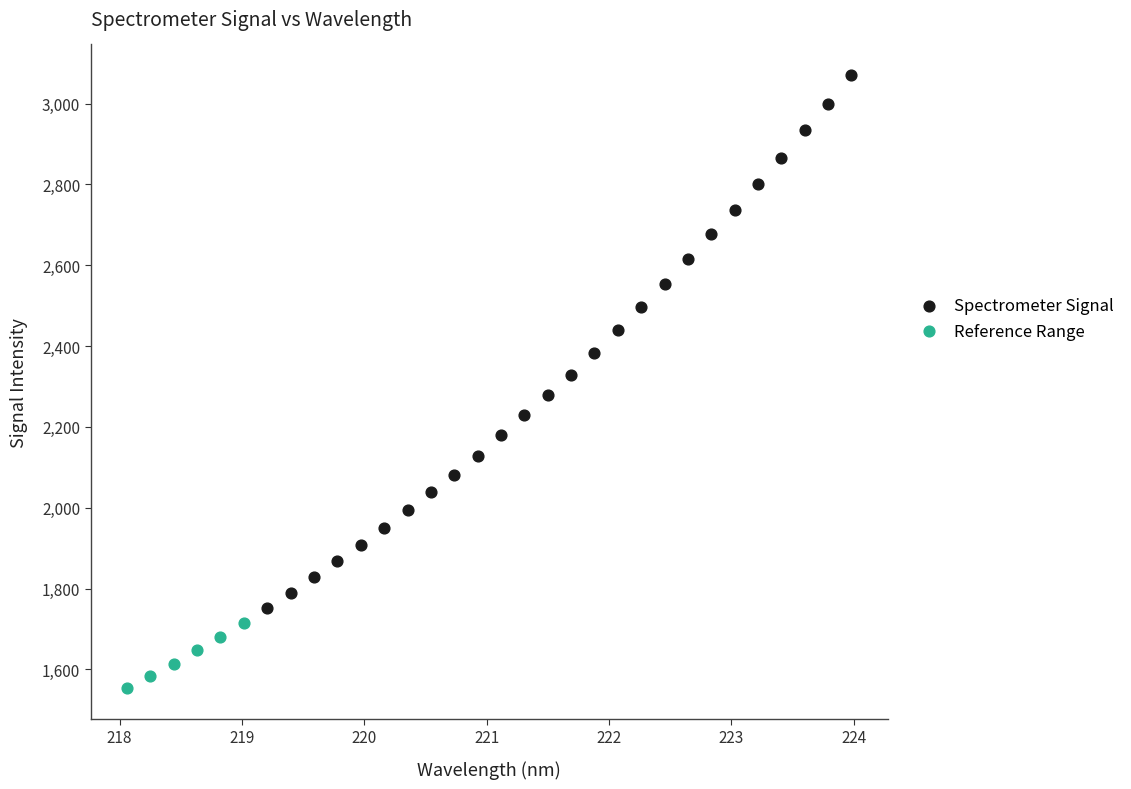

Which series reaches the minimum Y coordinate?

Reference Range